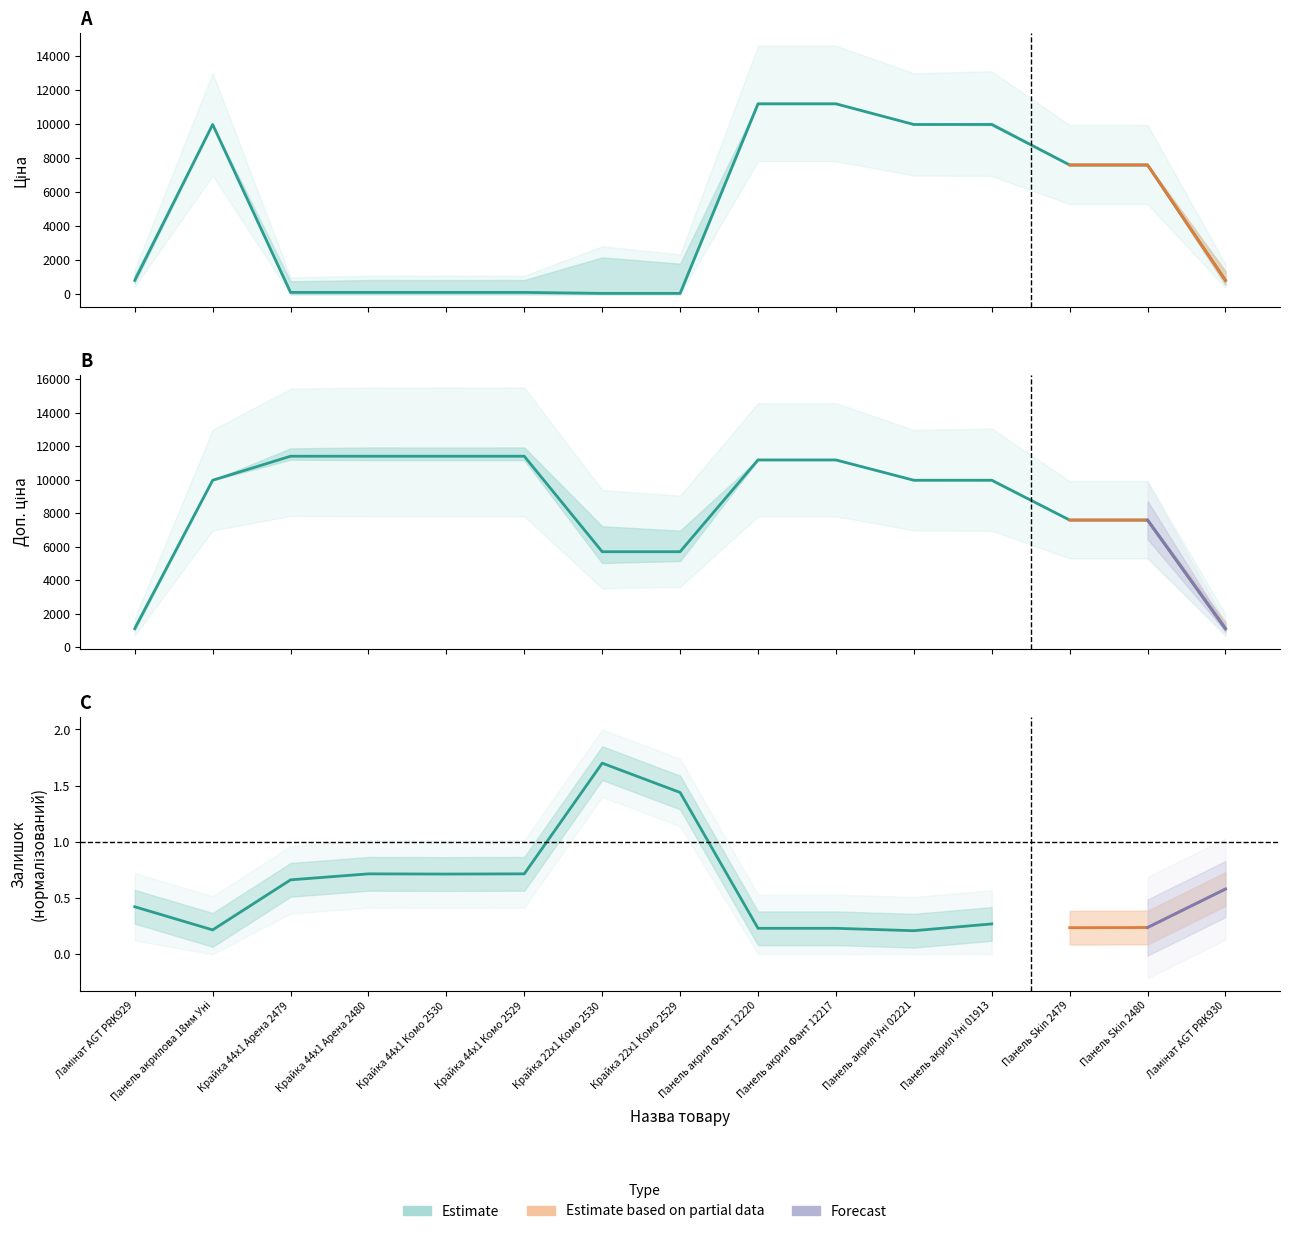

Which series has the largest total across all categories?

Доп. ціна